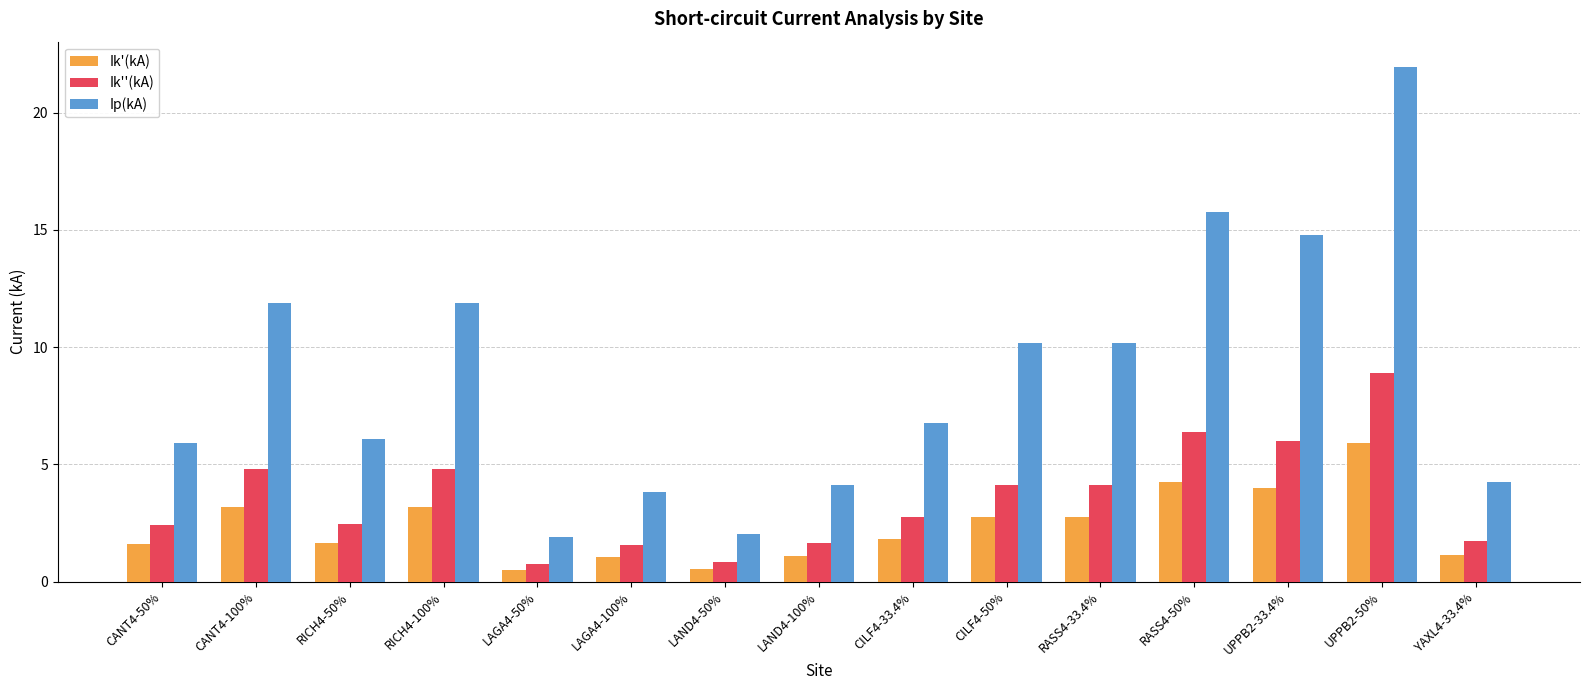

Which series has the largest range (max minus min)?

Ip(kA)